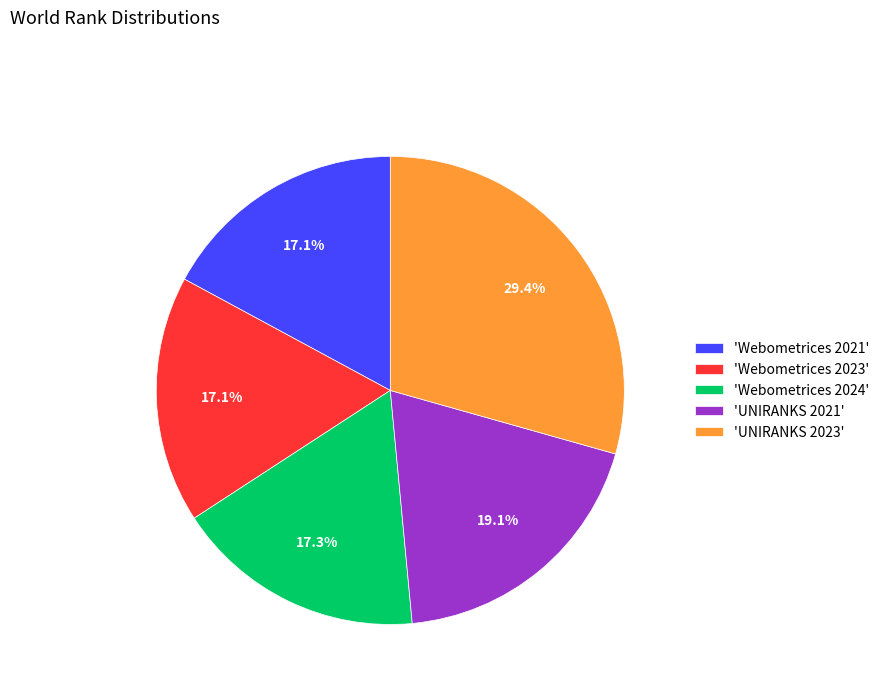

Combined, what portion of the pie is 'Webometrices 2023' and 'Webometrices 2021'?

34.2%